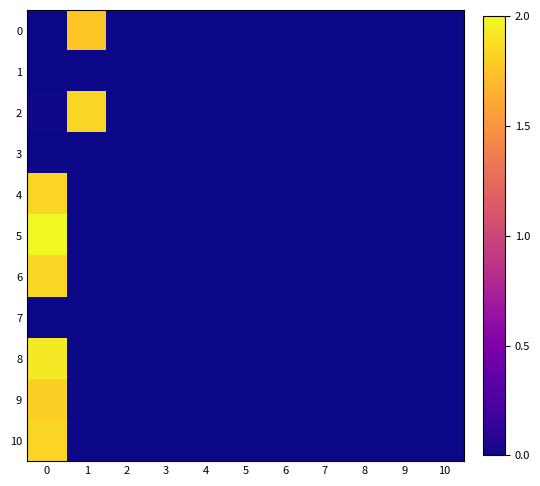

Between 5 and 4, which is larger?

5